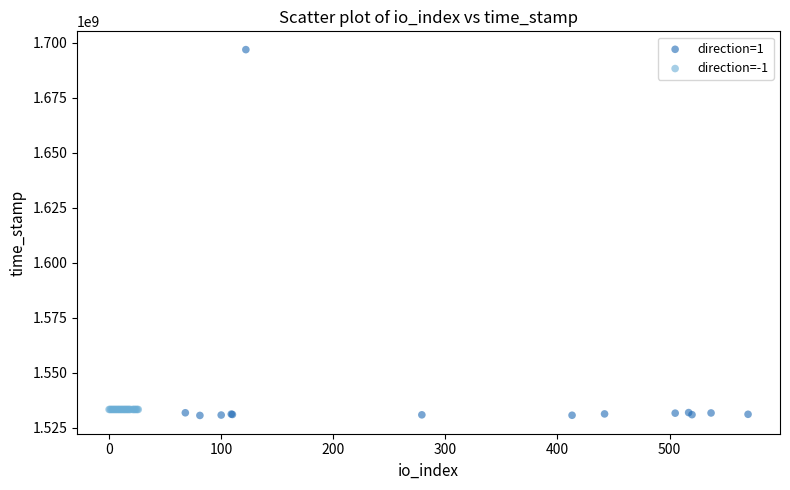

What are all the series names shown in the legend?

direction=1, direction=-1